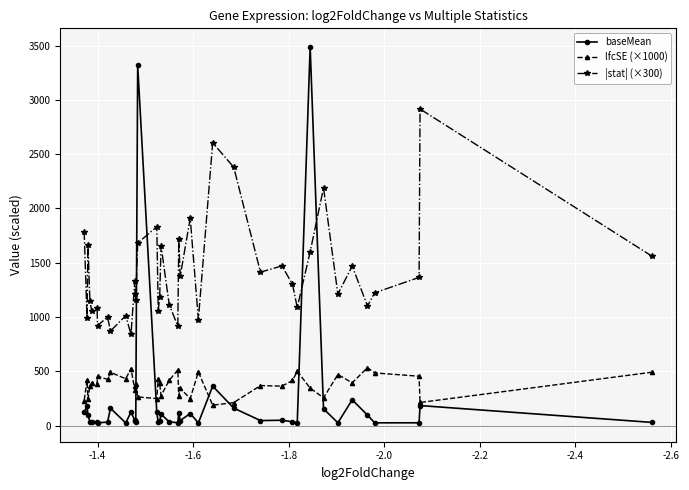

Which series has the largest total across all categories?

|stat| (×300)